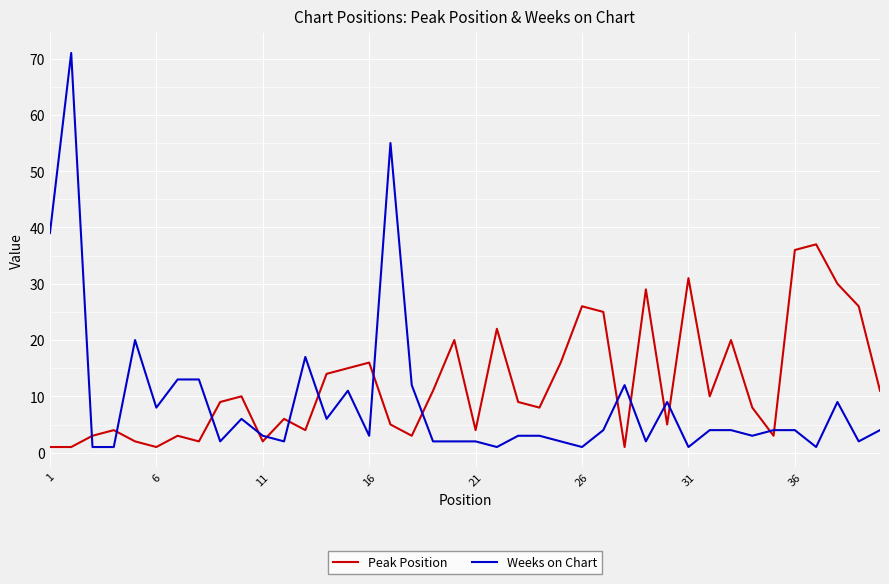

Which series has the largest total across all categories?

Peak Position